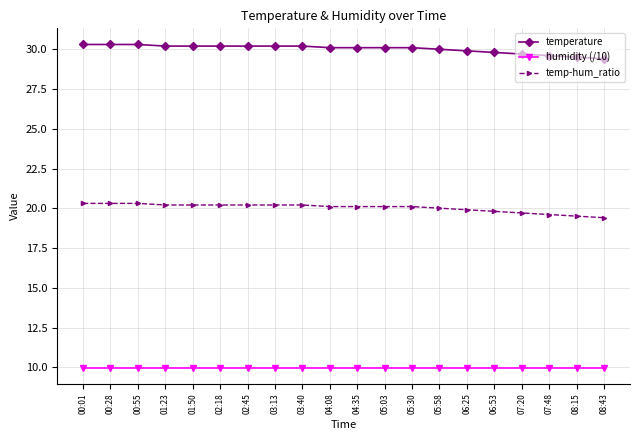

Which series has the largest total across all categories?

temperature